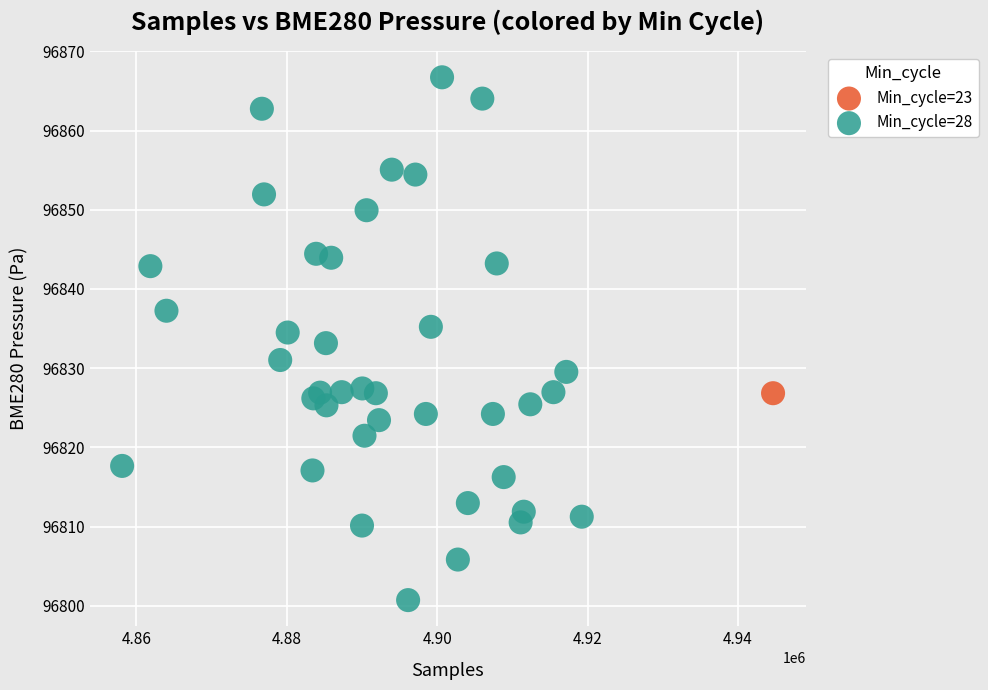

What are all the series names shown in the legend?

Min_cycle=23, Min_cycle=28